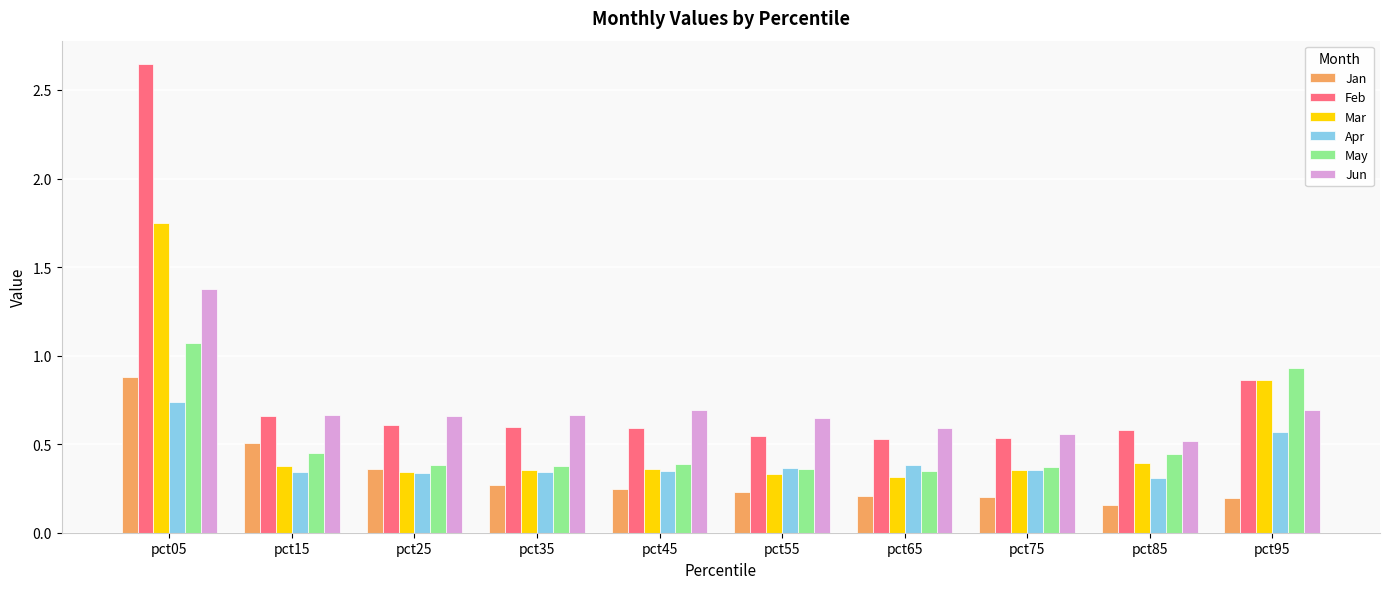

At how many categories does at least one series exceed 1?

1